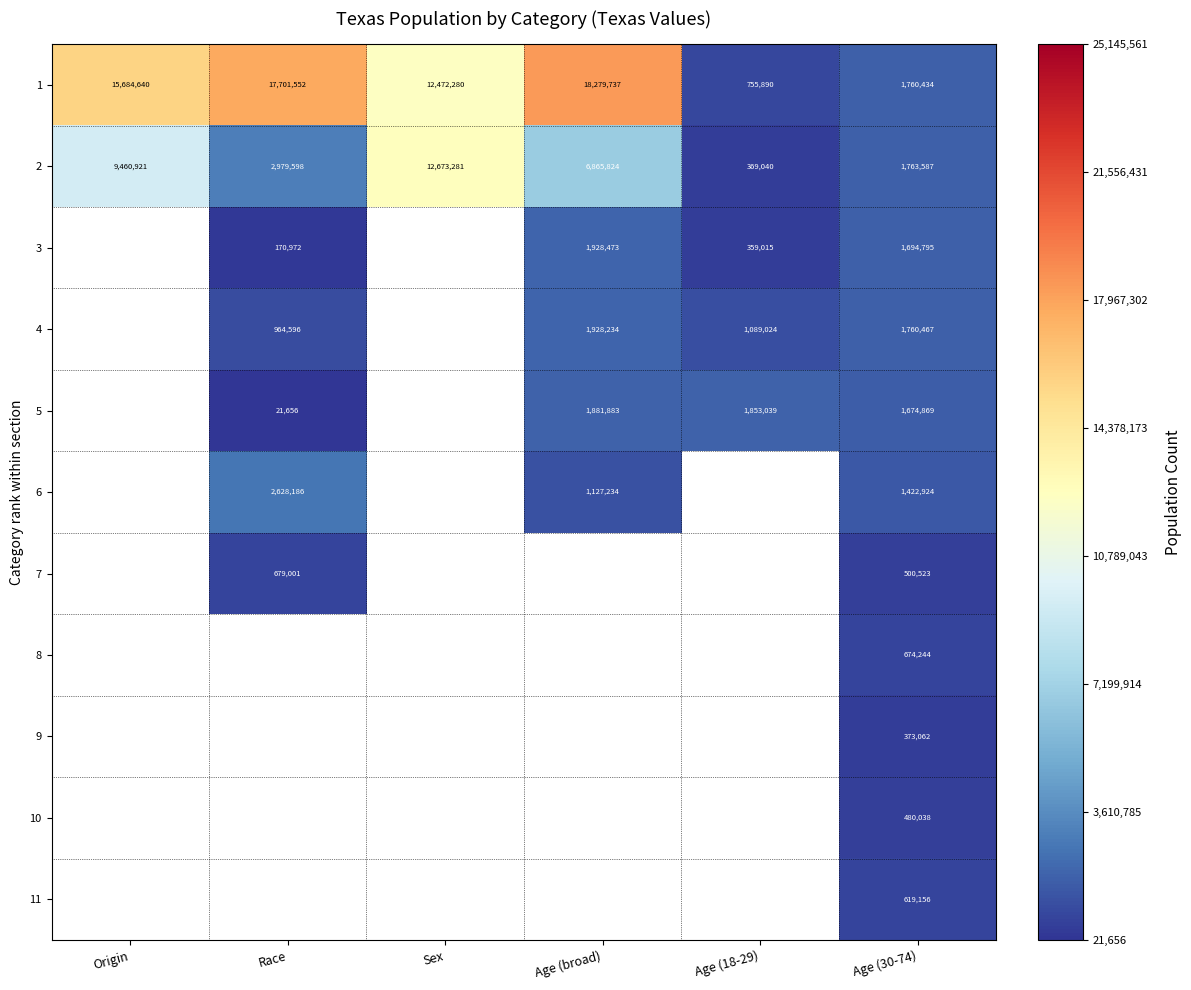

At Age (30-74), list the series in order from largest to smallest.

2, 4, 1, 3, 5, 6, 8, 11, 7, 10, 9